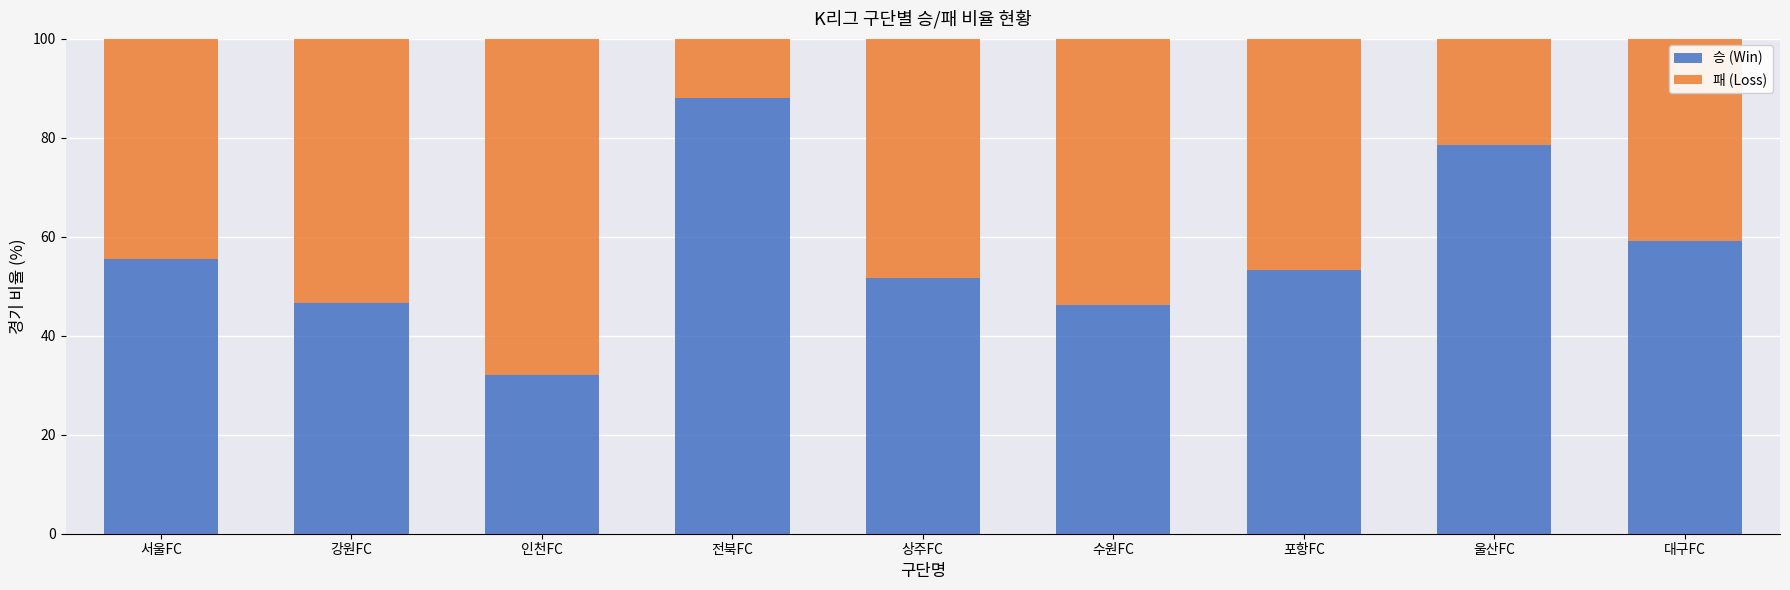

Is it true that 승 (Win) equals 46.7 at 강원FC?

True